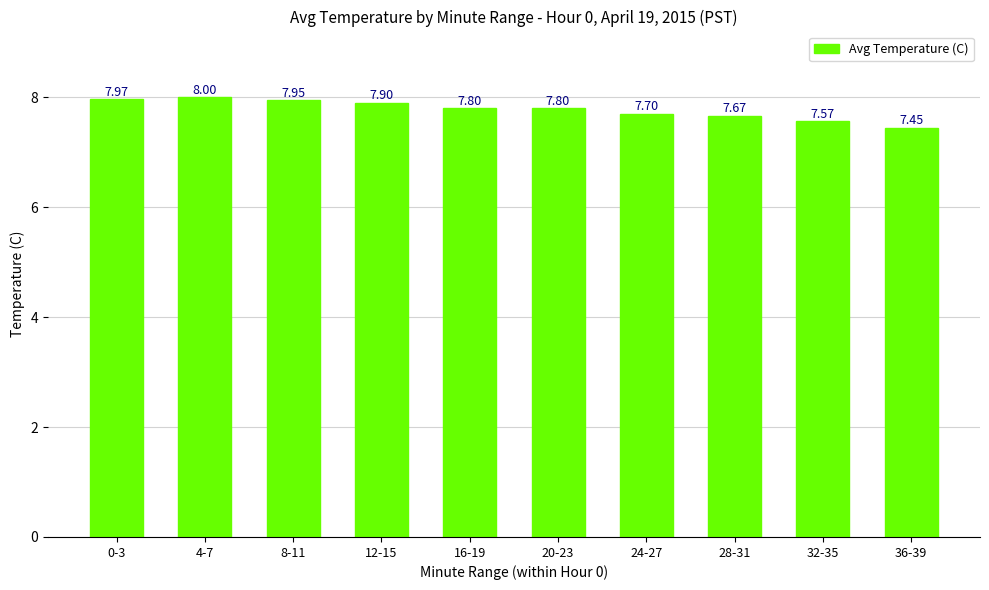

How many bars are there in total?

10